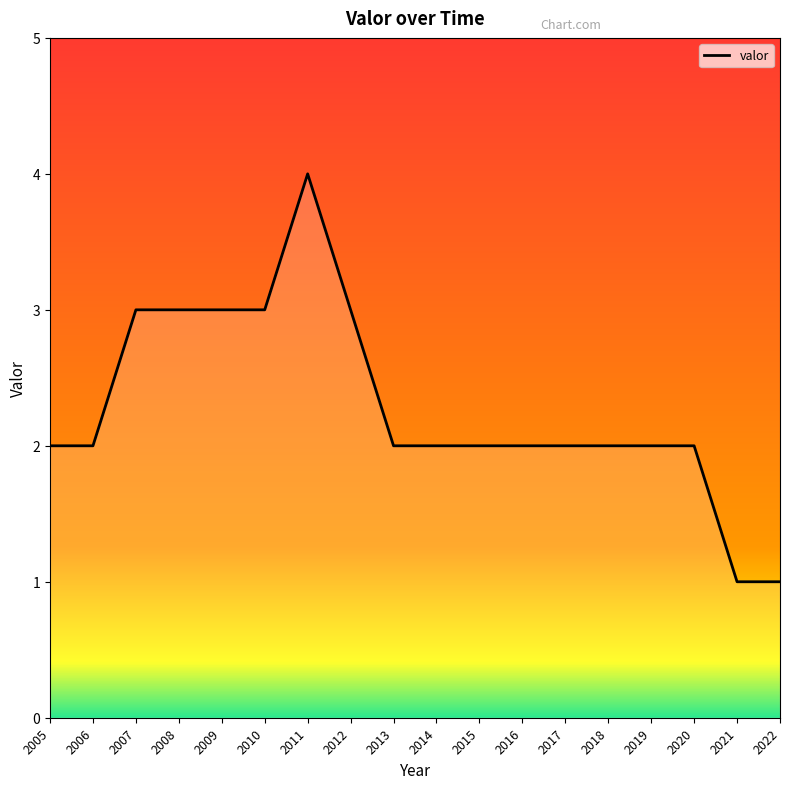

Count the values in the range 2 to 3.

15